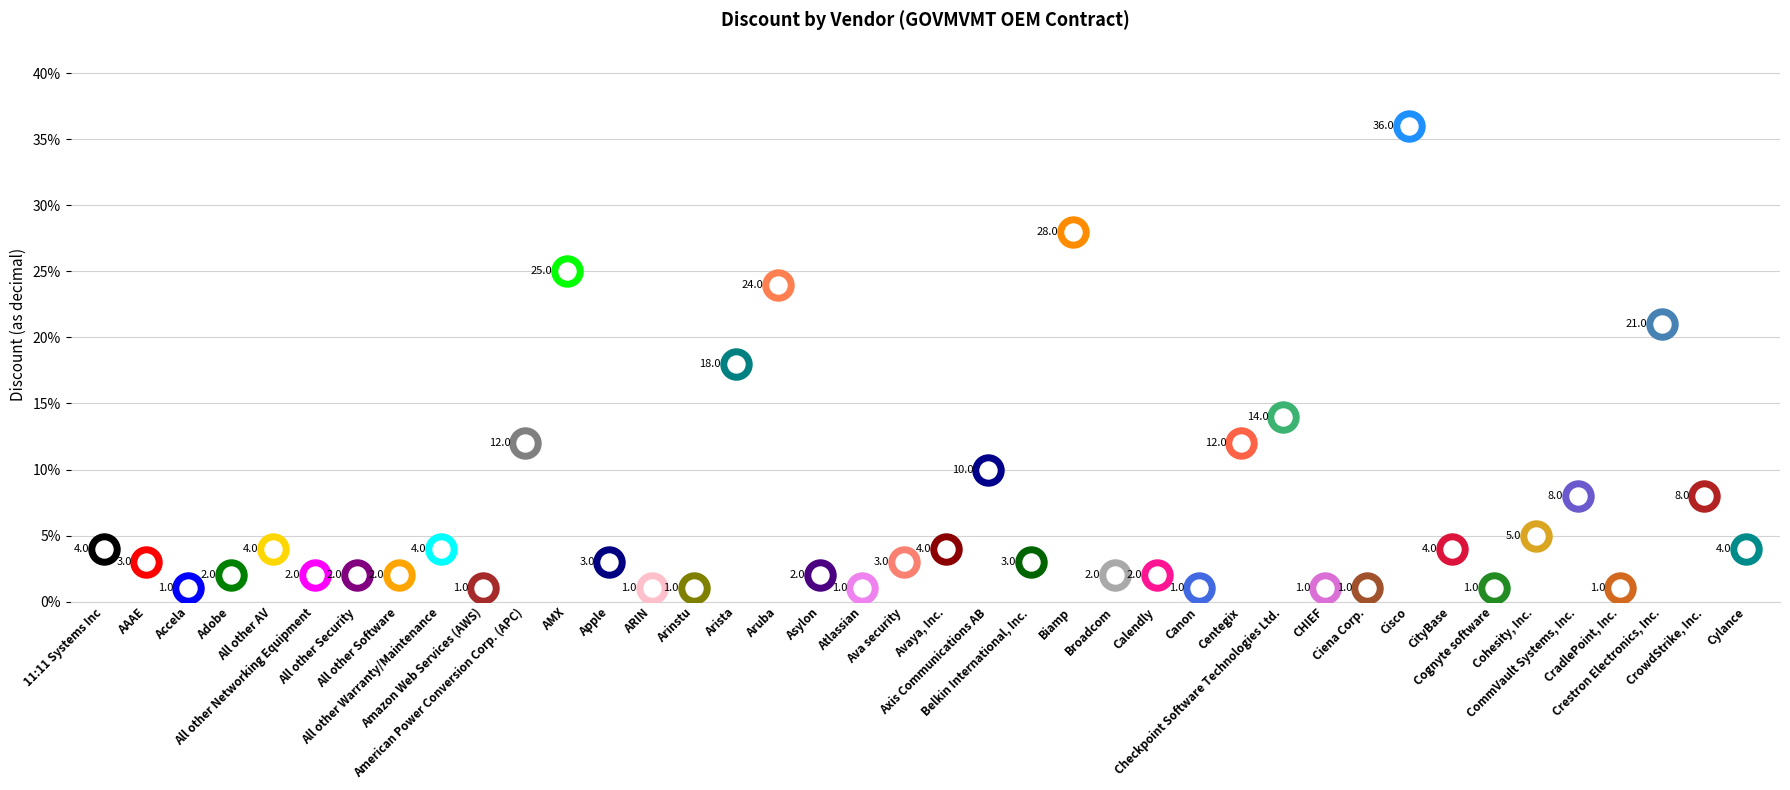

Between Aruba and Belkin International, Inc., which is larger?

Aruba